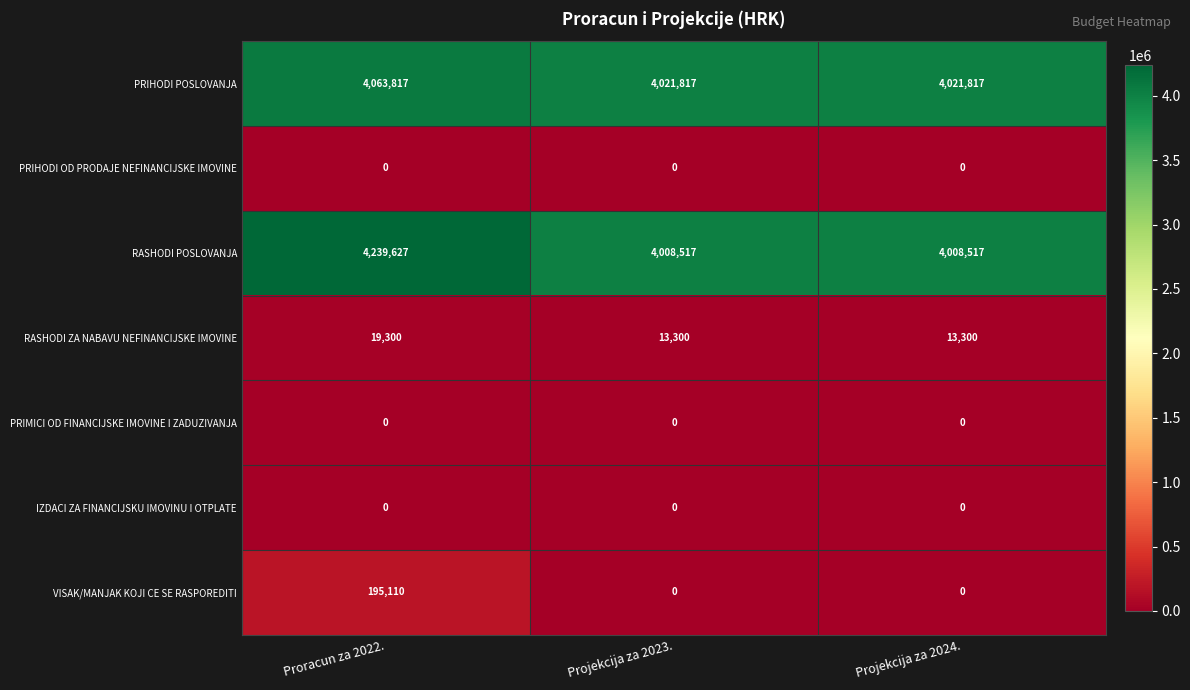

Which label corresponds to the largest value in the chart?

Proracun za 2022.